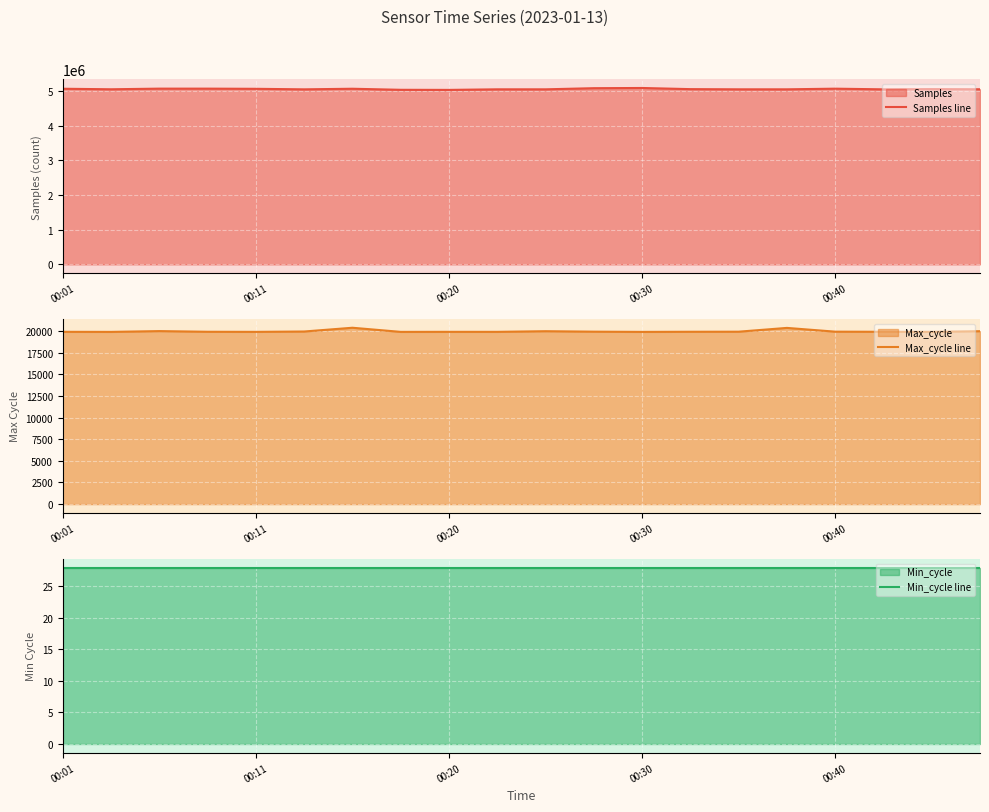

What is the highest value of the Samples line series?

5091418